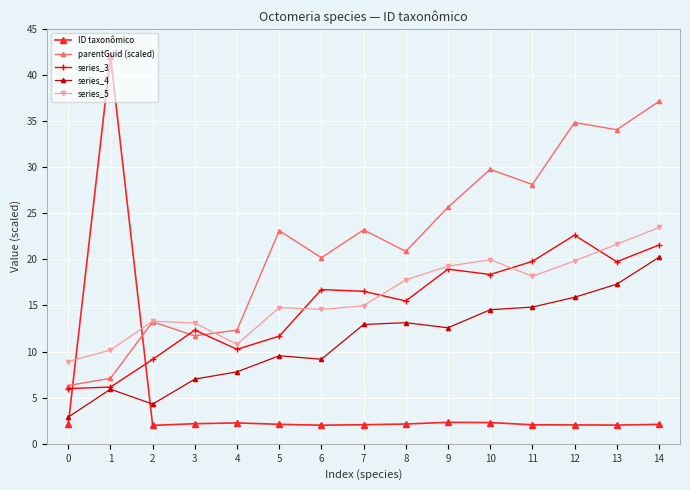

At which category does series_3 reach its first local peak?

3